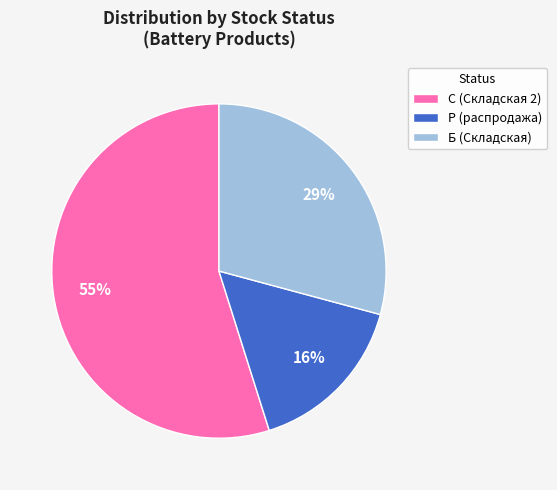

To the nearest percent, what is the average slice percentage?

33%